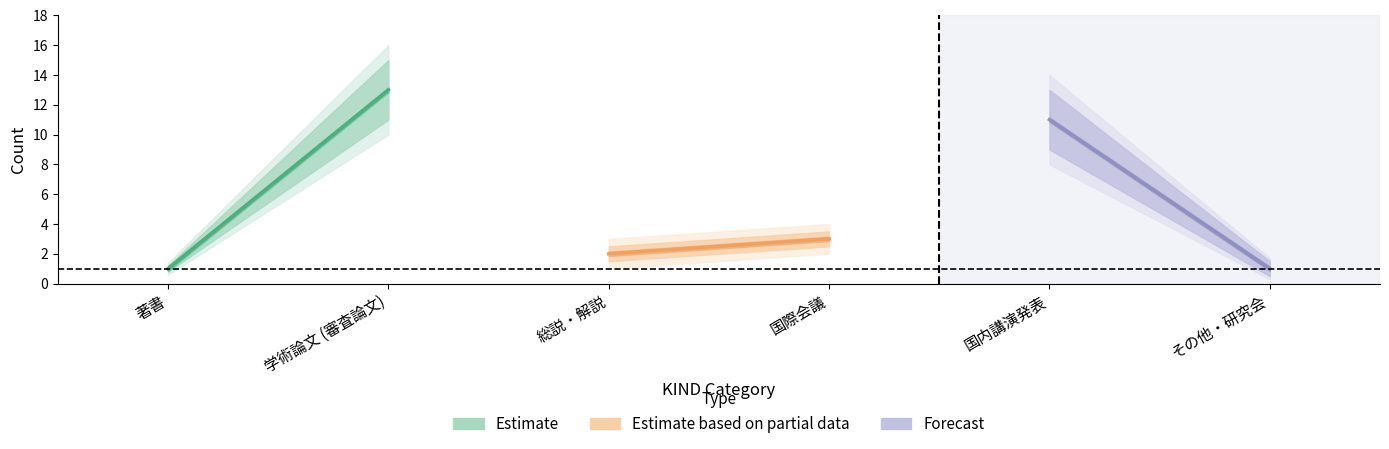

Does the chart display data point markers on the line(s)?

No